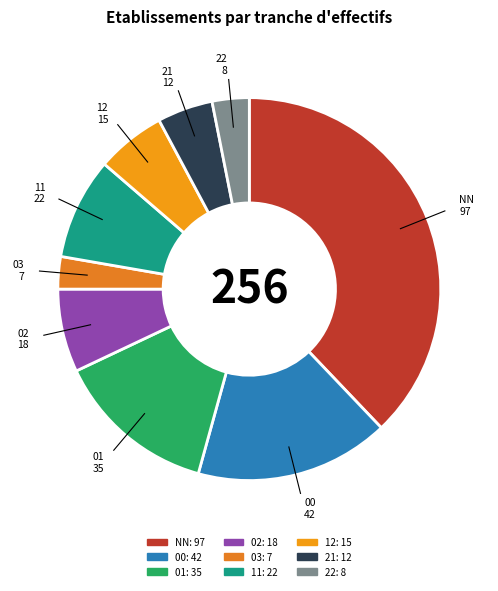

Does any single category account for the majority?

No